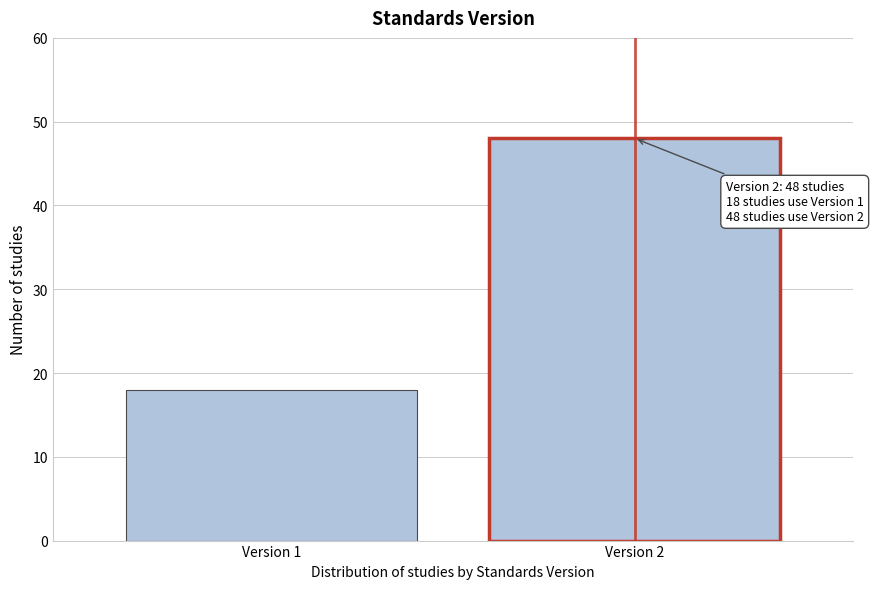

Reading right to left, what are all the values shown in this chart?

Version 2=48	Version 1=18